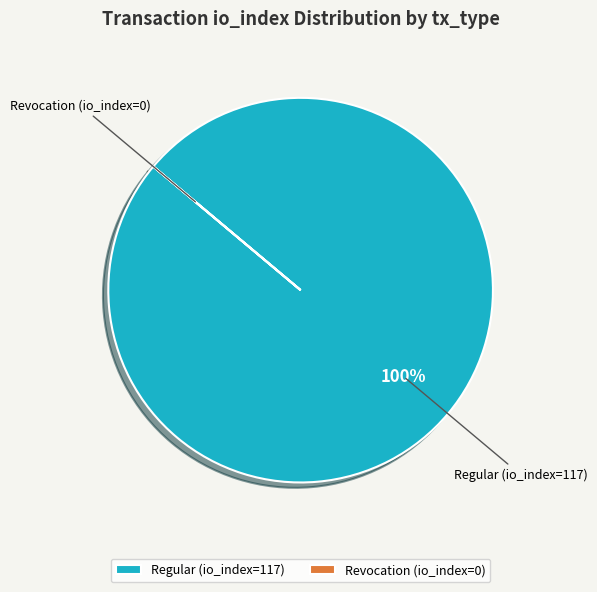

True or false: Regular (io_index=117) accounts for 88% of the total.

False